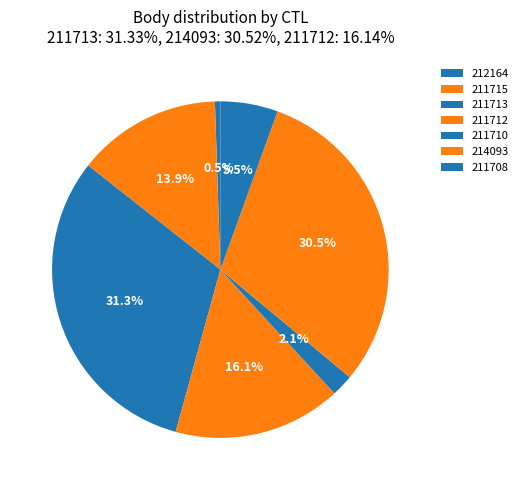

Which category has the smallest portion of the pie?

212164